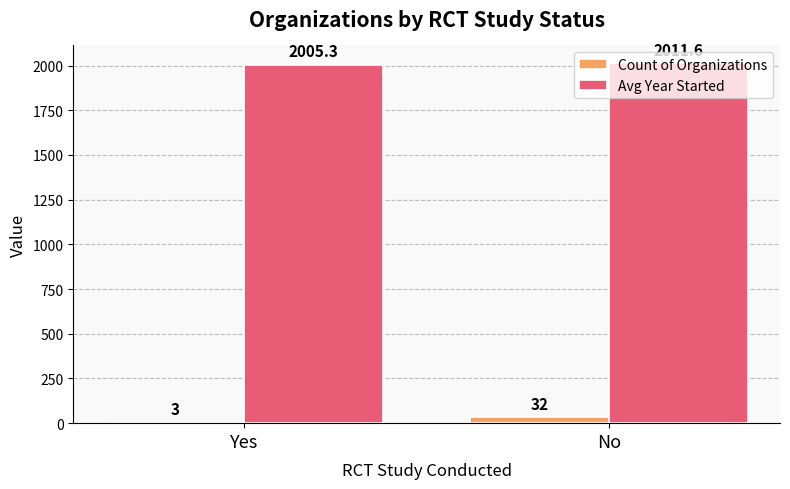

Between Yes and No, which series saw the biggest shift?

Count of Organizations